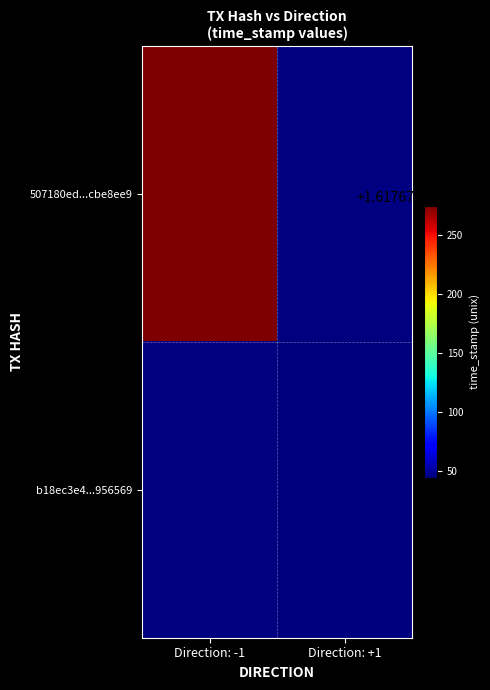

Rank the series at time_stamp from highest to lowest value.

507180ed2e38110486cddaba33a99381cbe8ee9, b18ec3e4456ff35d04bd08e0994b2554f956569